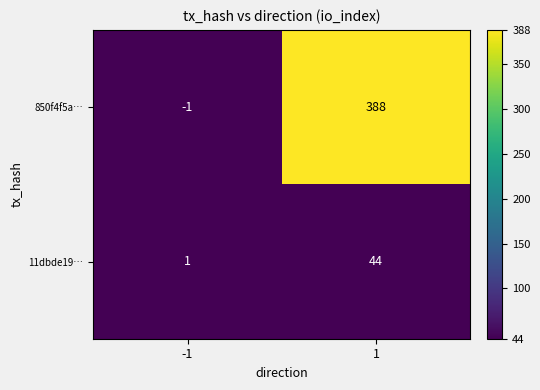

Reading left to right, list all the values displayed in this chart.

850f4f5a…: -1=-1	1=388
11dbde19…: -1=1	1=44